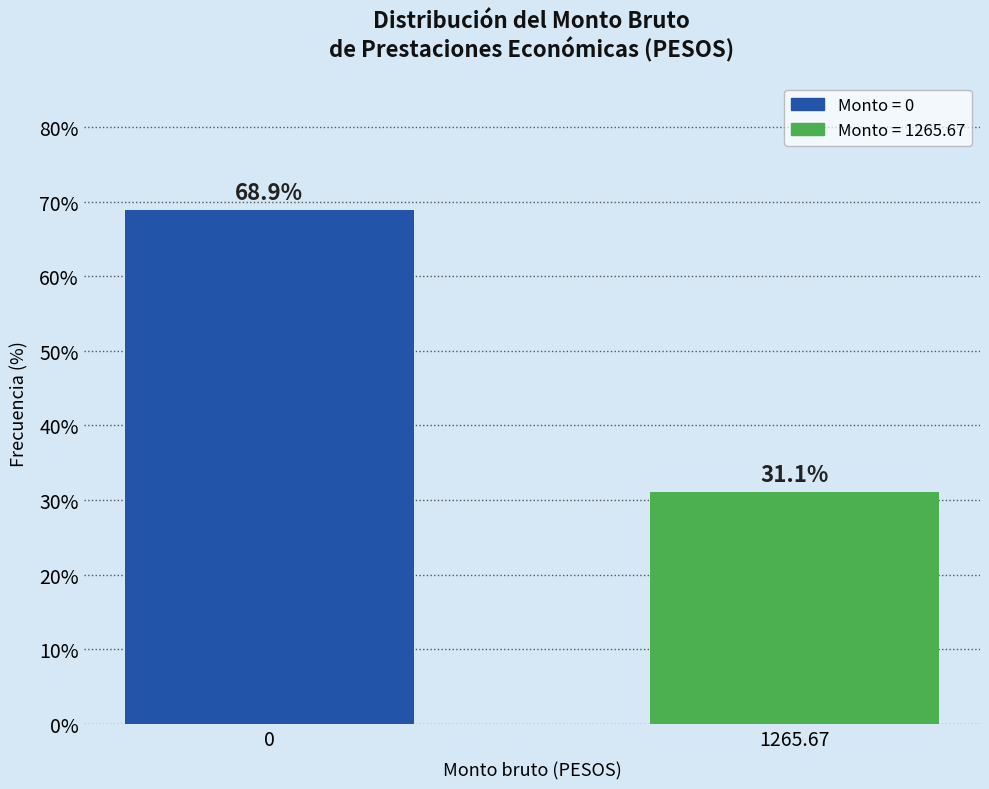

Reading right to left, list all the values displayed in this chart.

1265.67=31.1	0=68.9